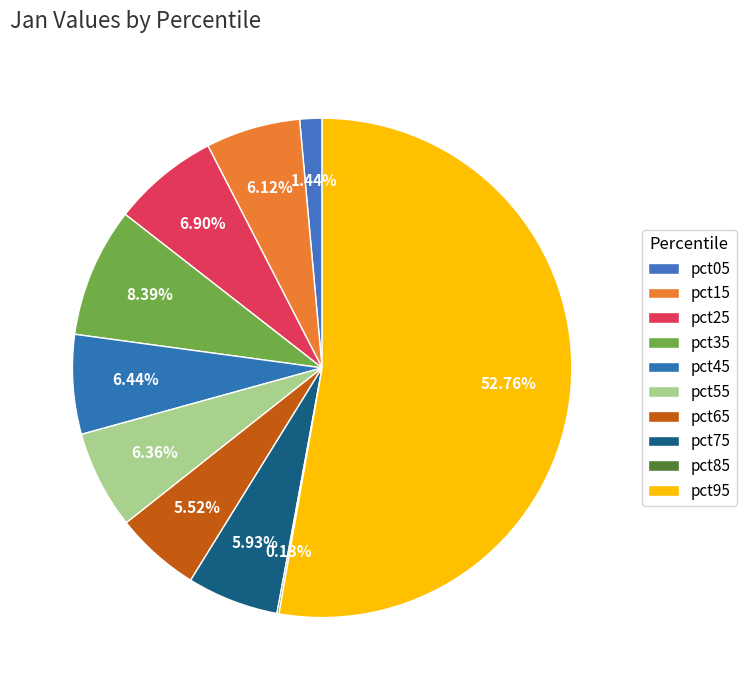

What is the largest slice in the pie chart?

pct95